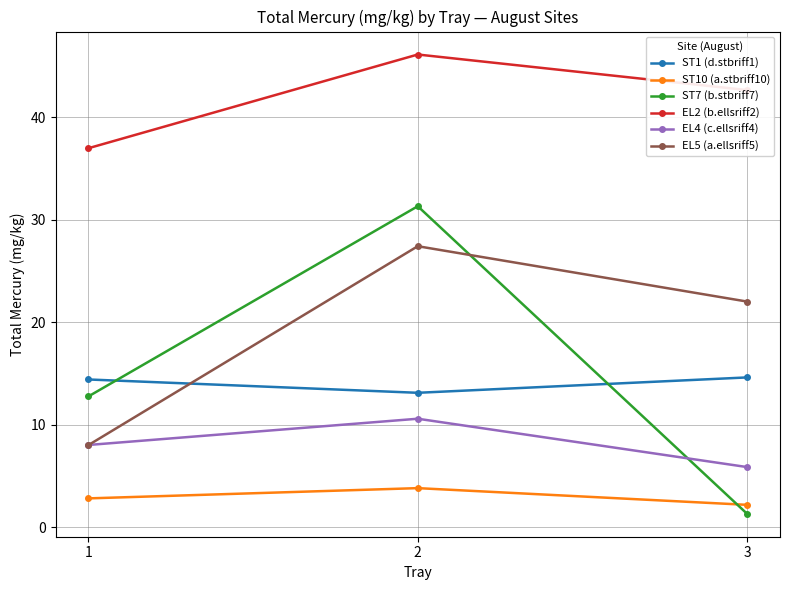

How many series are shown in this chart?

6